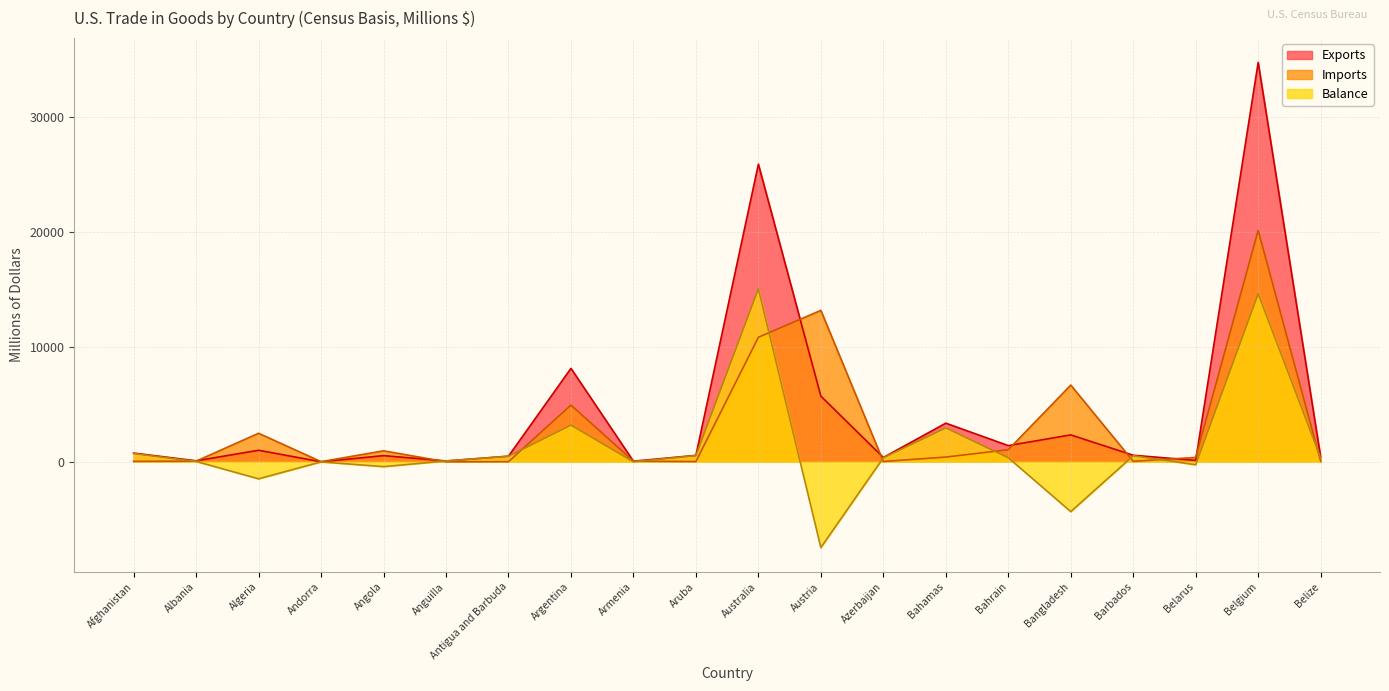

Rank the series at Angola from lowest to highest value.

Balance, Exports, Imports